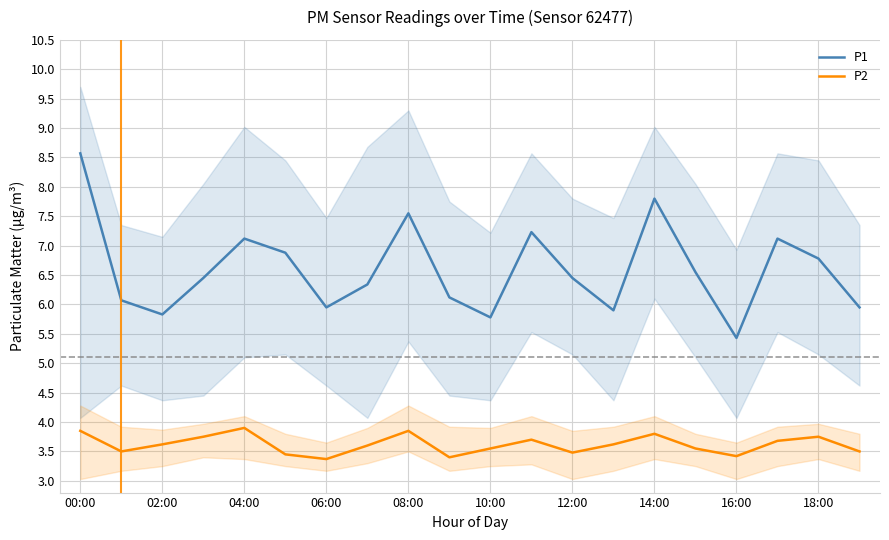

Reading left to right, extract all data points from this chart.

P1: 8.6	6.1	5.8	6.5	7.1	6.9	6.0	6.3	7.5	6.1	5.8	7.2	6.5	5.9	7.8	6.5	5.4	7.1	6.8	6.0
P2: 3.9	3.5	3.6	3.8	3.9	3.5	3.4	3.6	3.9	3.4	3.5	3.7	3.5	3.6	3.8	3.5	3.4	3.7	3.8	3.5